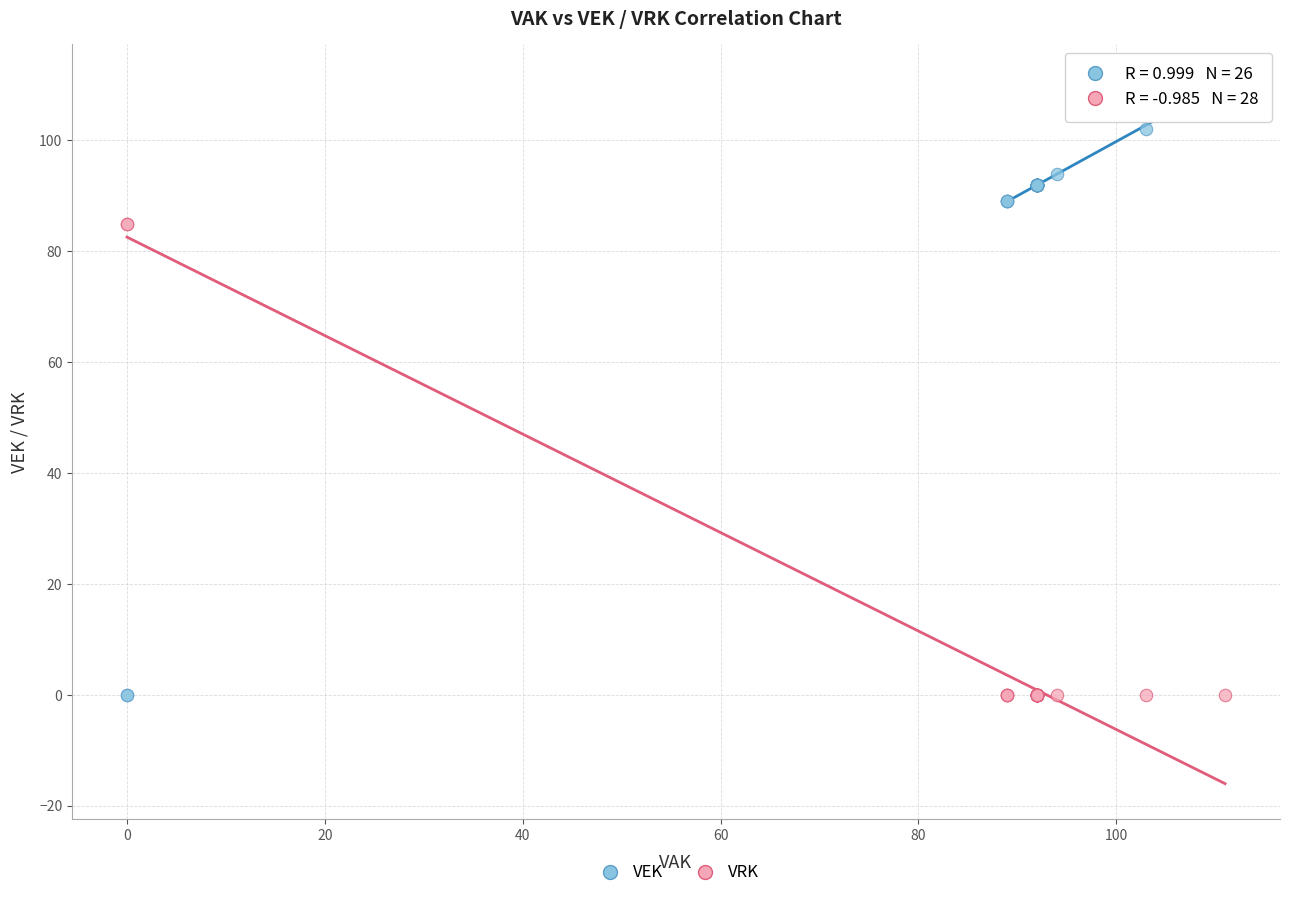

What is the X range (max minus min) for the scatter plot?

111